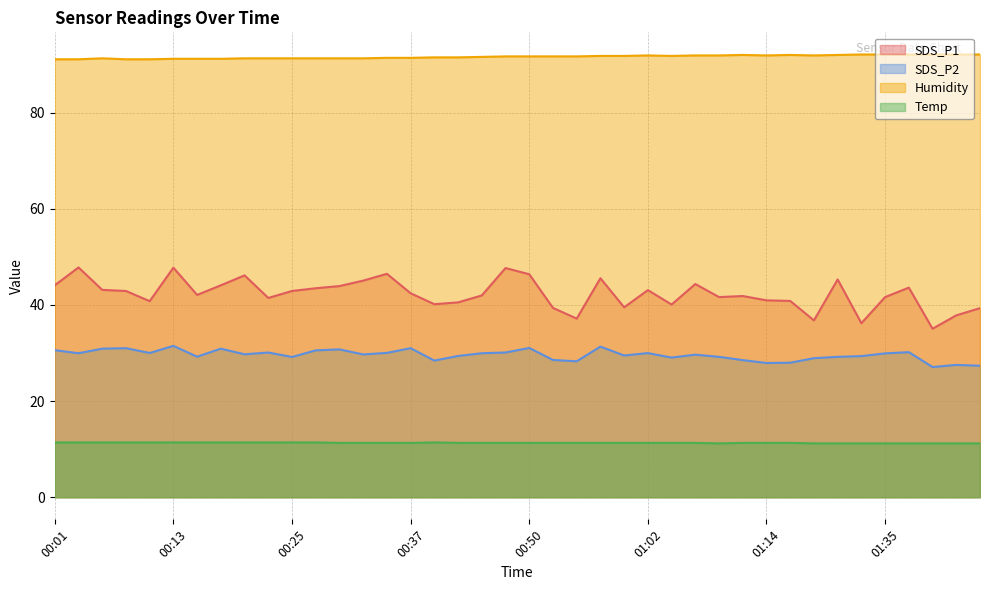

What is the difference between the maximum and minimum values in the SDS_P1 series?

12.8